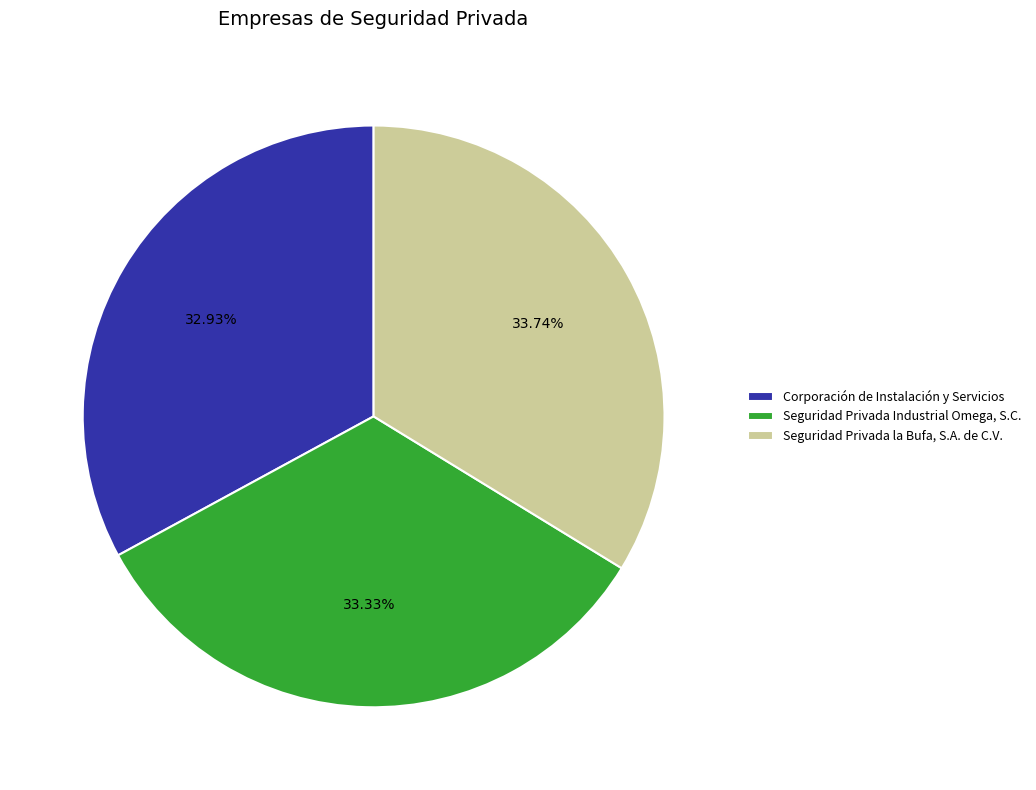

What is the ratio of the value at Seguridad Privada la Bufa, S.A. de C.V. to the value at Corporación de Instalación y Servicios?

1.0